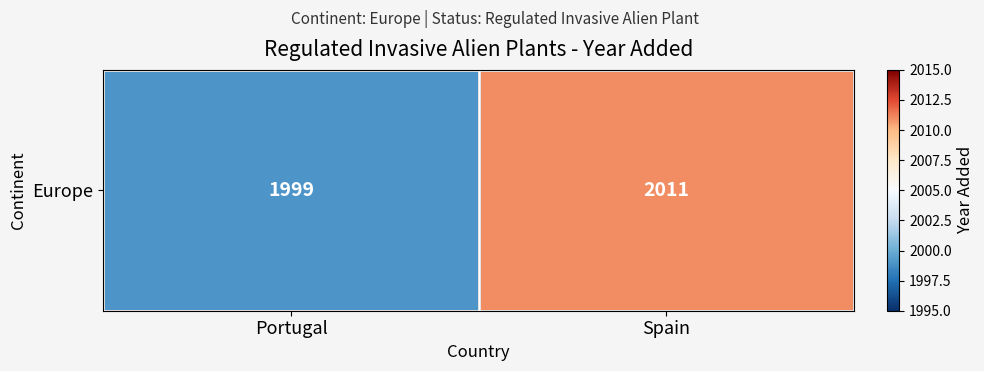

What is the minimum value shown in the chart?

1999